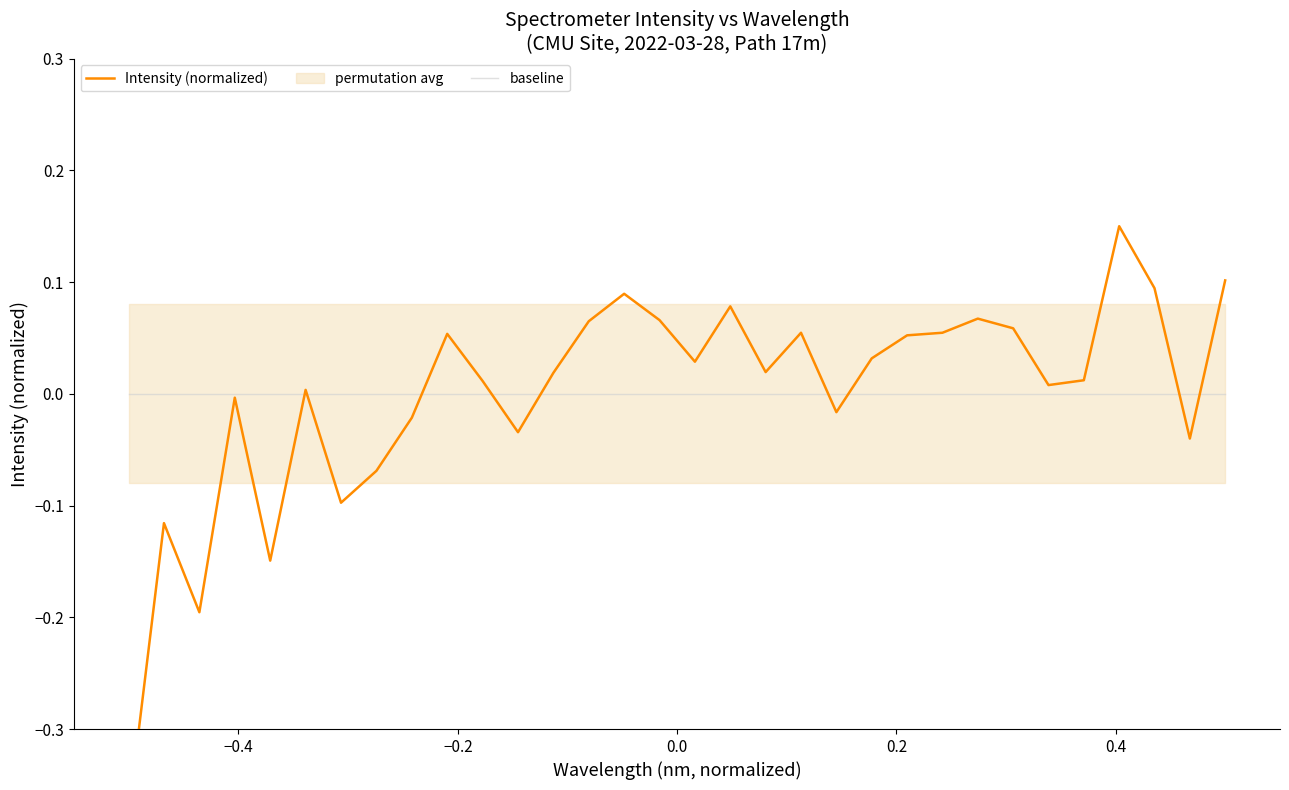

Rank the series by their average value, from highest to lowest.

Intensity (normalized), baseline